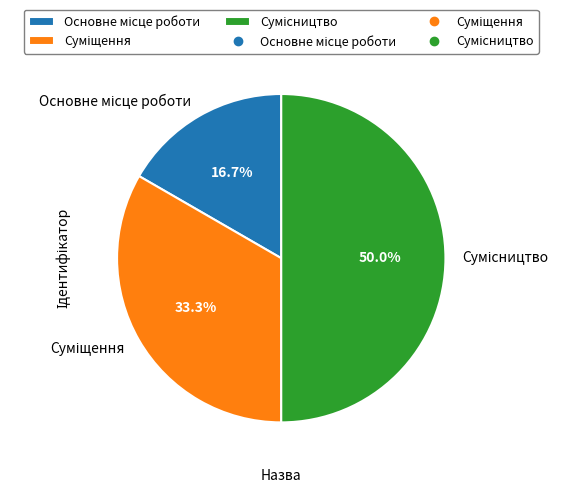

To the nearest percent, what is the combined percentage of Основне місце роботи and Сумісництво?

67%